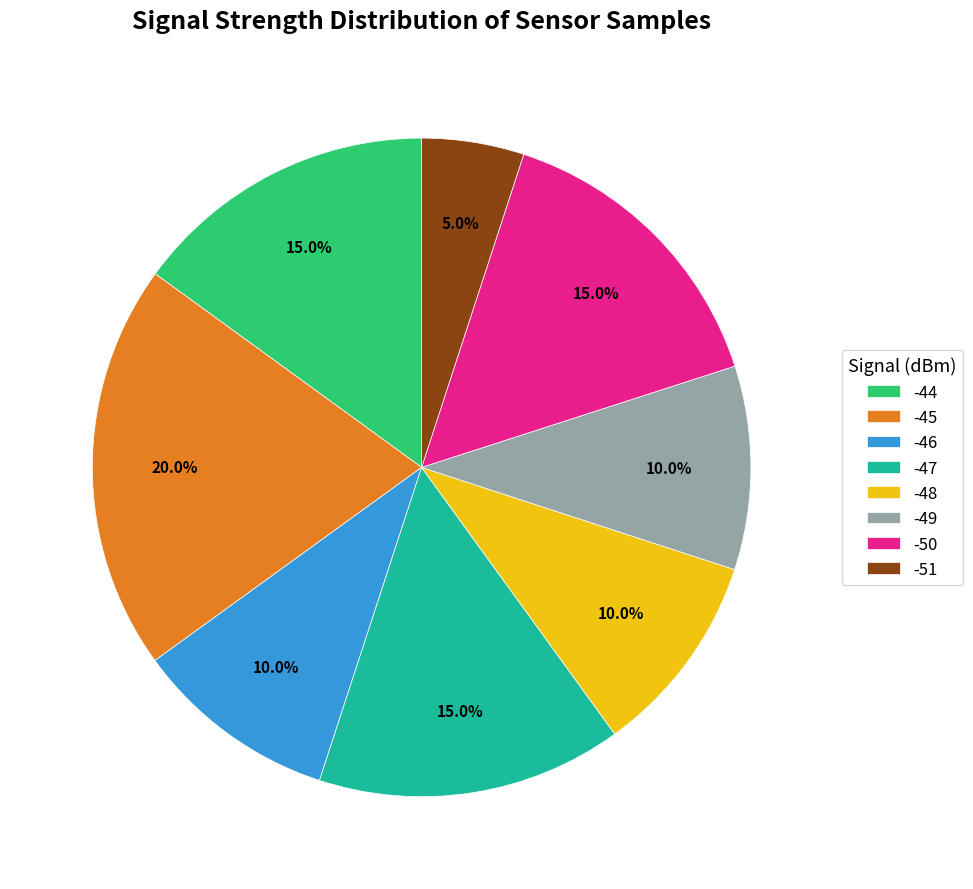

To the nearest percent, what portion does -45 represent?

20%